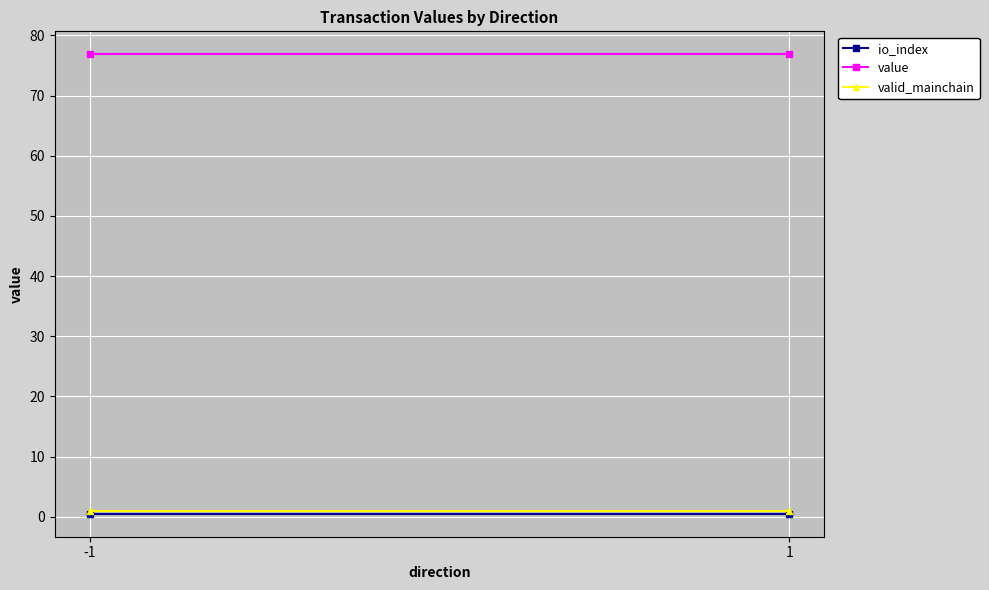

At which label does valid_mainchain reach its minimum?

-1